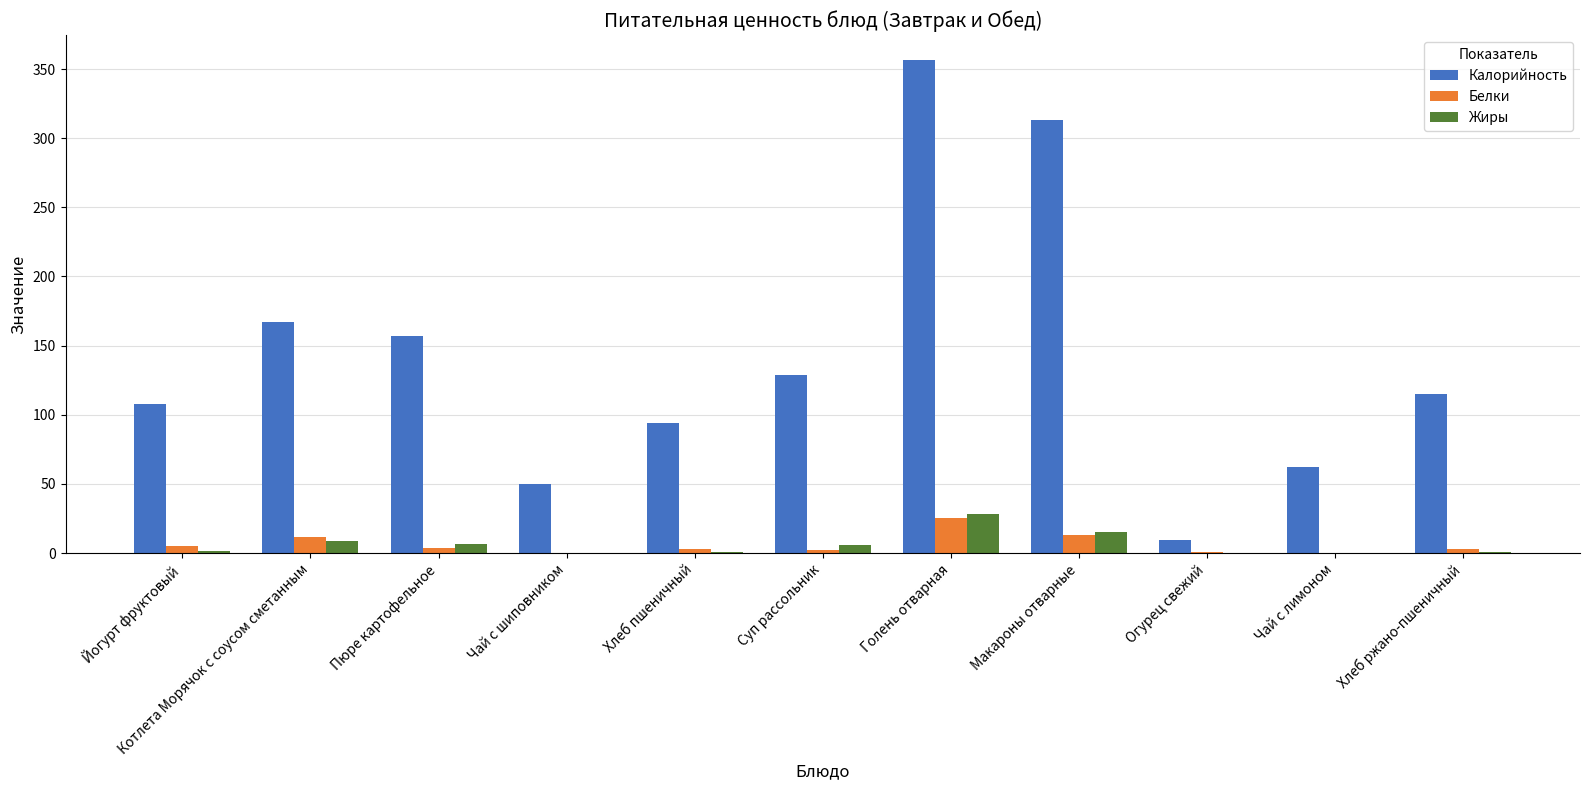

Does the chart contain stacked bars?

No